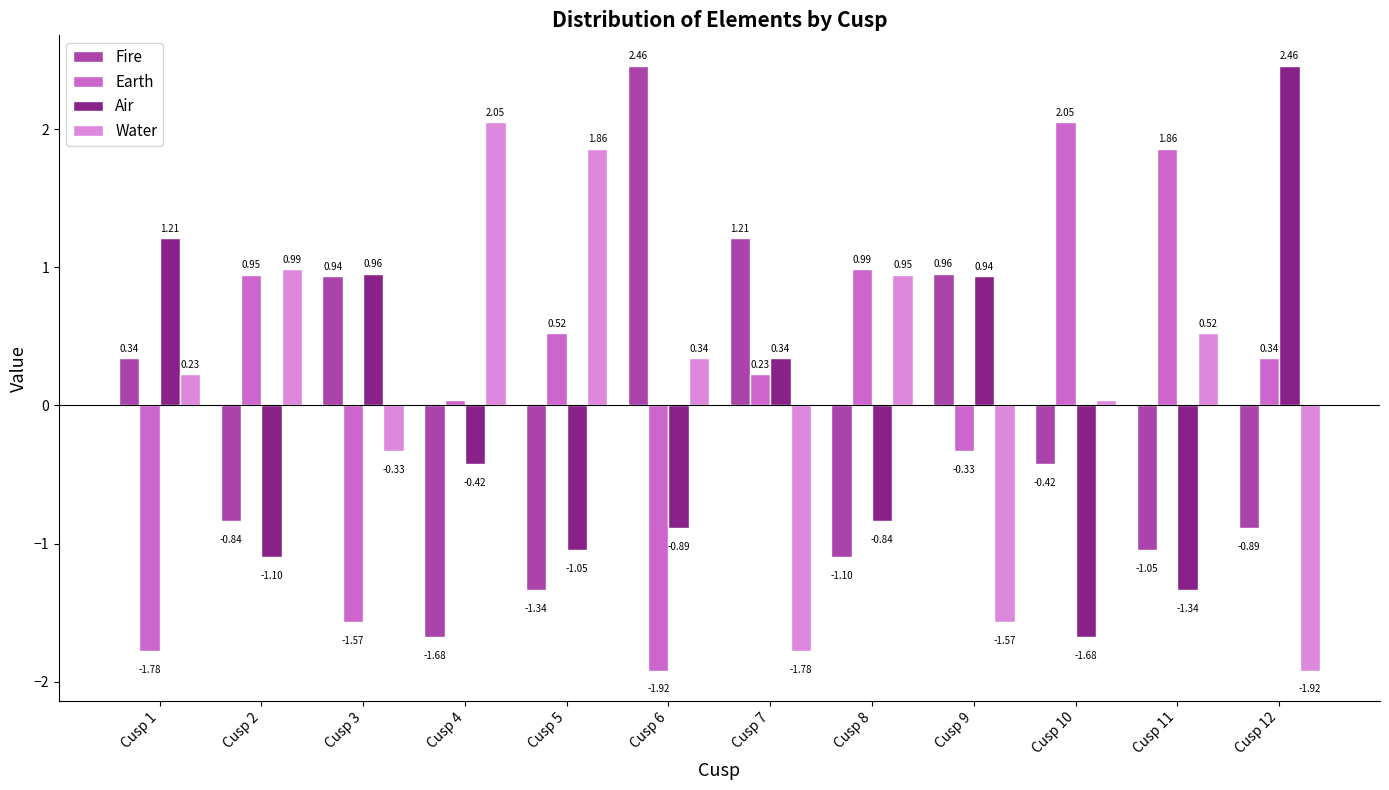

At Cusp 5, list the series in order from smallest to largest.

Fire, Air, Earth, Water